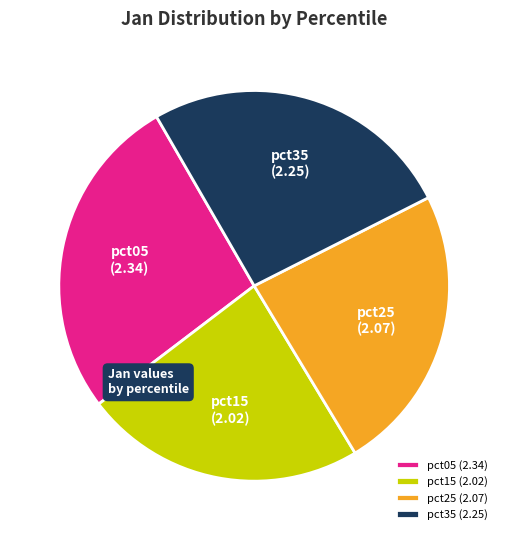

How many slices are in this pie chart?

4